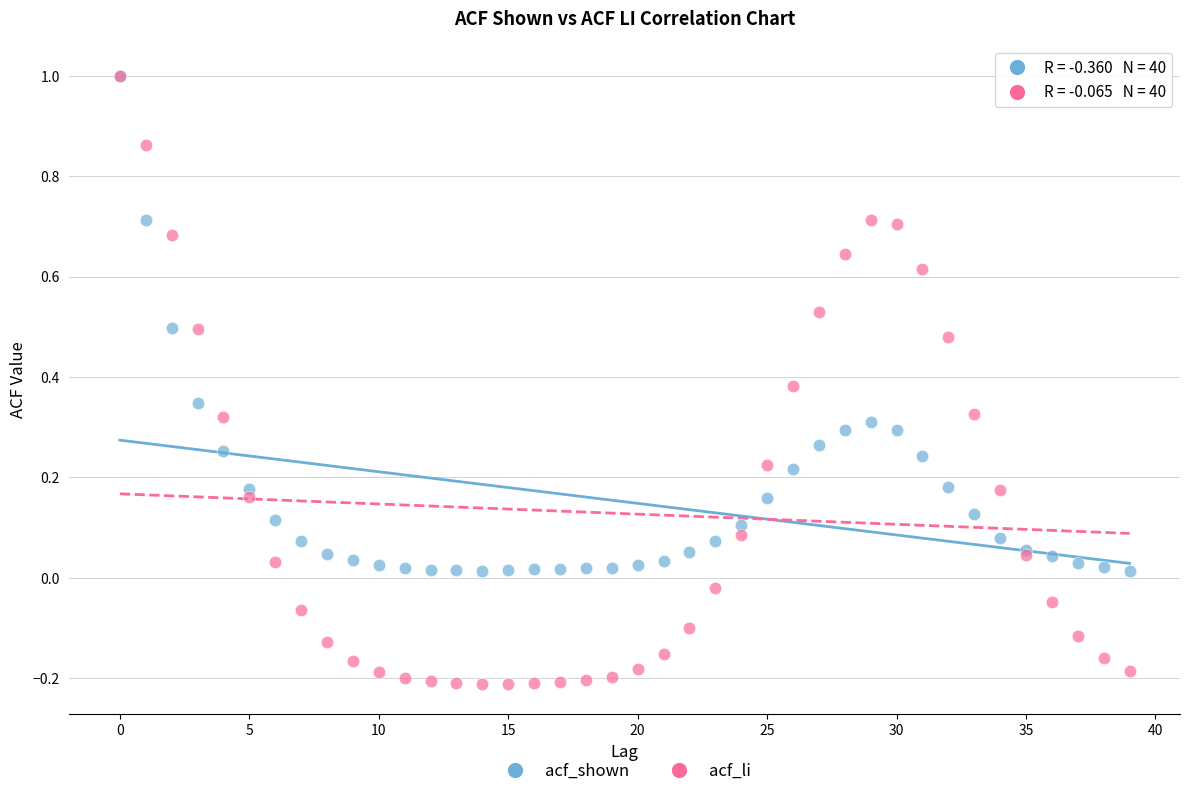

What are all the series names shown in the legend?

acf_shown, acf_li